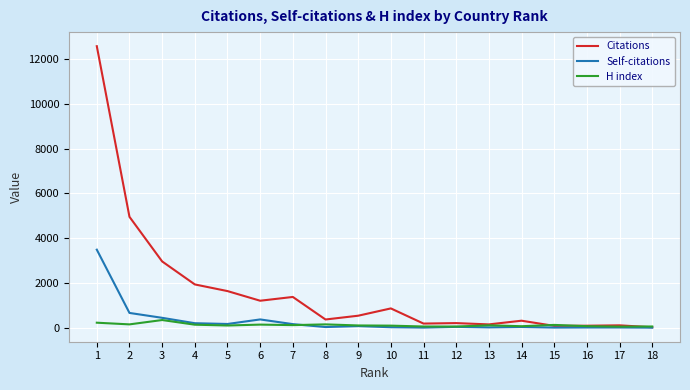

Between 6 and 16, which series saw the biggest shift?

Citations